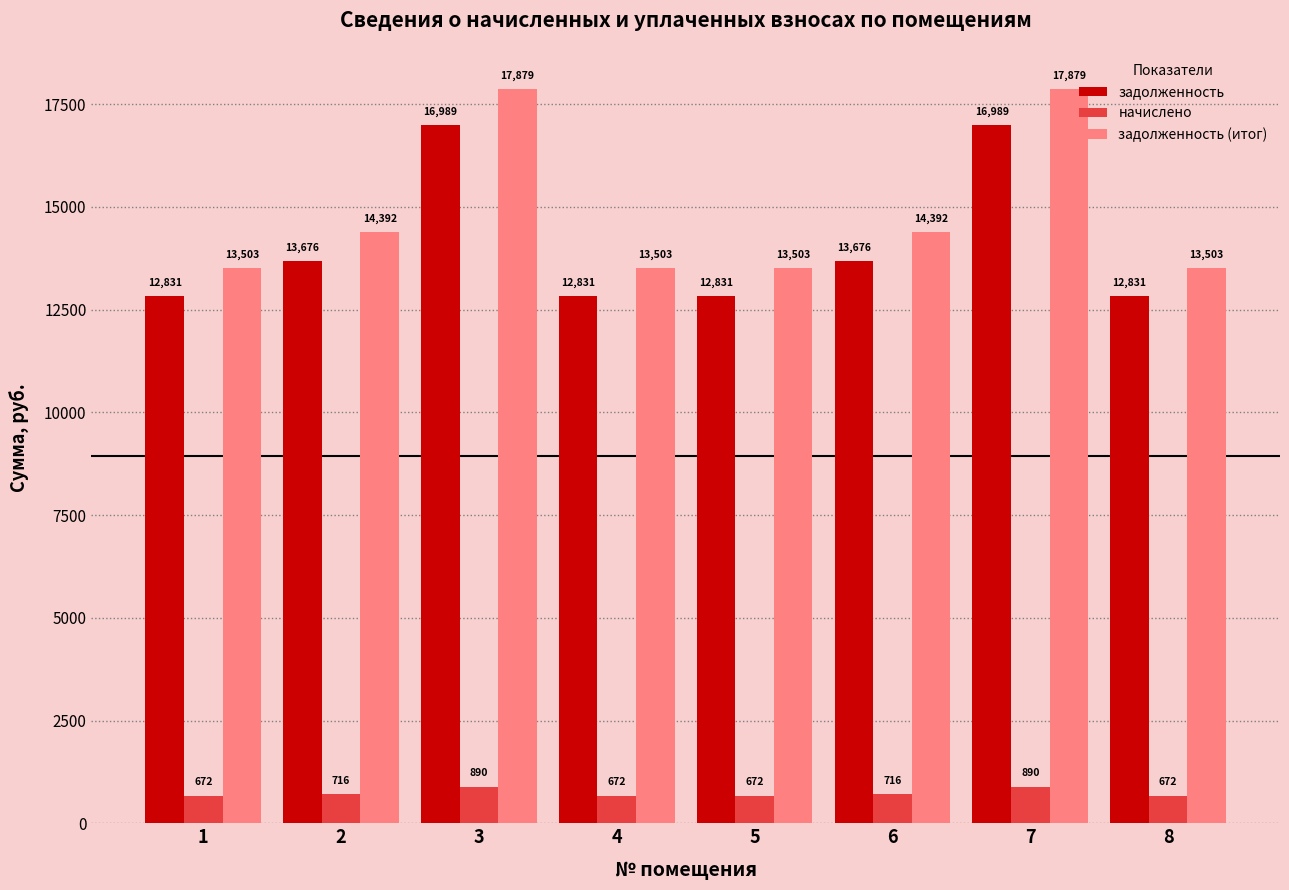

At 8, list the series in order from smallest to largest.

начислено, задолженность, задолженность (итог)